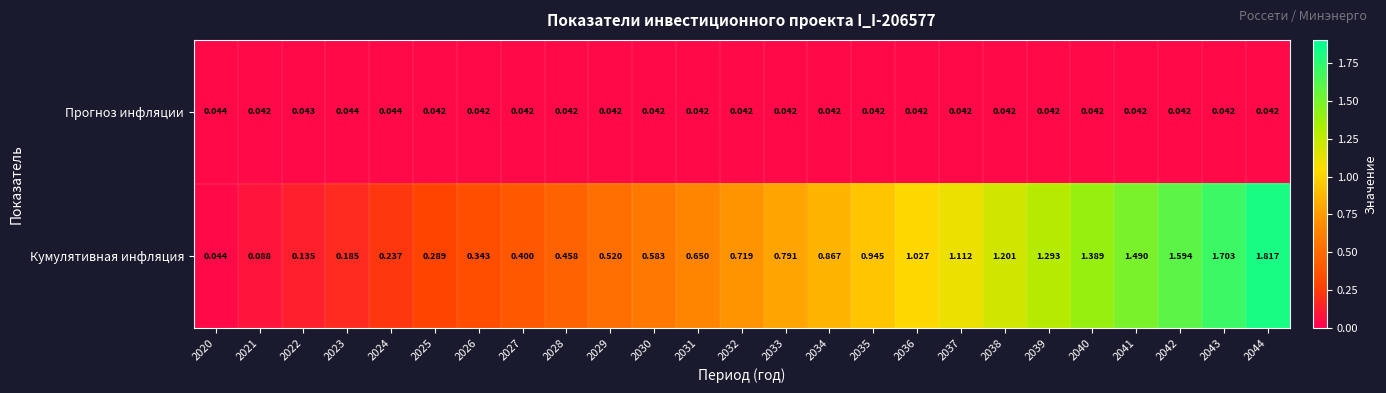

Which series has the largest total across all categories?

Кумулятивная инфляция